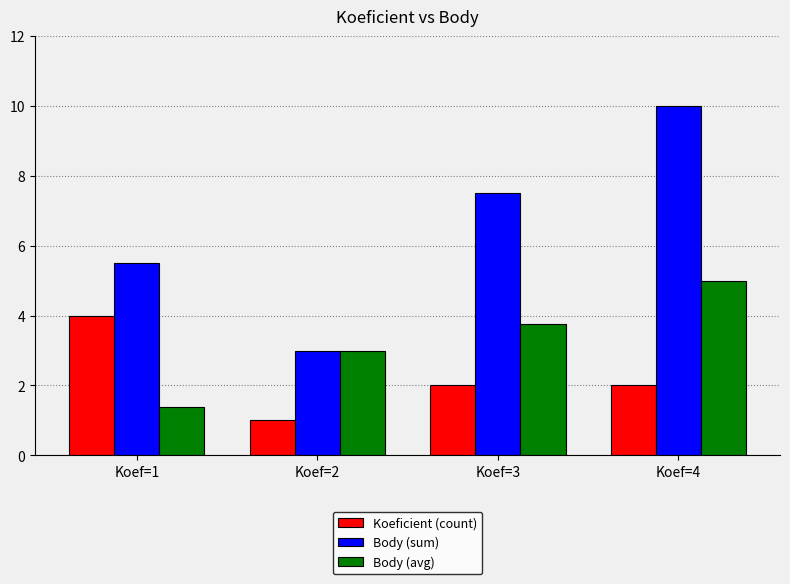

What is the difference between the highest and lowest values at Koef=1?

4.1